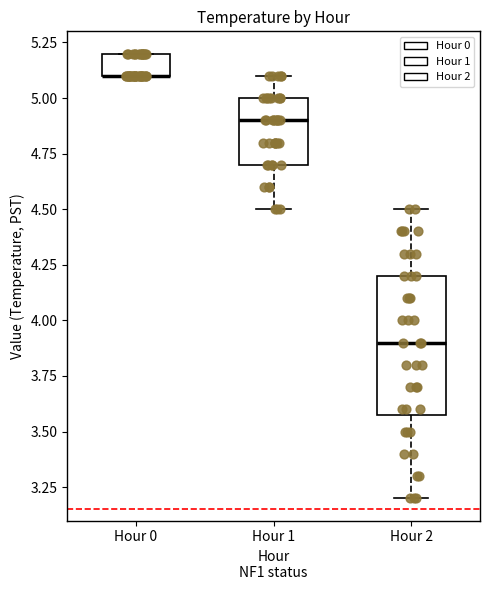

Reading left to right, transcribe this box plot: for each box, give where its median line is, the range the box spans, and where its two whiskers end, as read against the y-axis. The values are not printed on the chart, so give them approximately, as read against the axis.

Hour 0: median 5.1 (drawn on the box's lower edge), box 5.1 to 5.2, whiskers 5.1 to 5.2
Hour 1: median 4.9, box 4.7 to 5.0, whiskers 4.5 to 5.1
Hour 2: median 3.9, box 3.6 to 4.2, whiskers 3.2 to 4.5